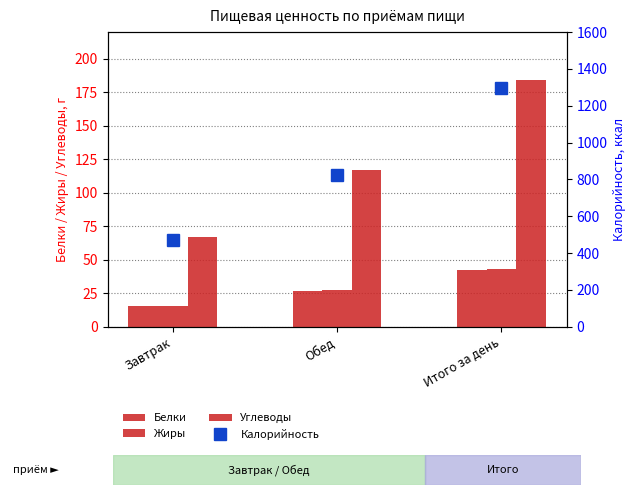

What is the difference between the maximum and second lowest values in the Калорийность series?

472.0